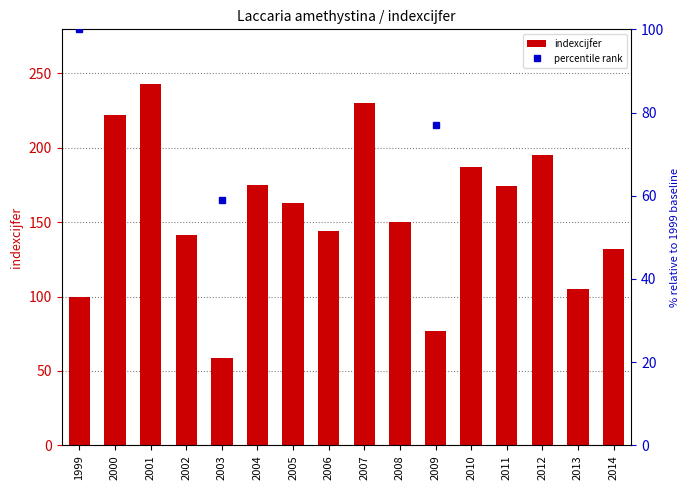

True or false: indexcijfer has a value of 257 at 2005.

False